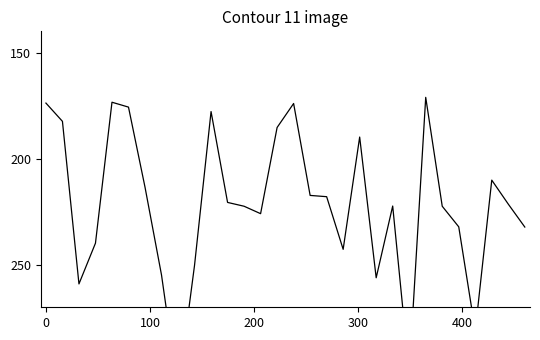

What is the minimum value shown in the chart?

171.1